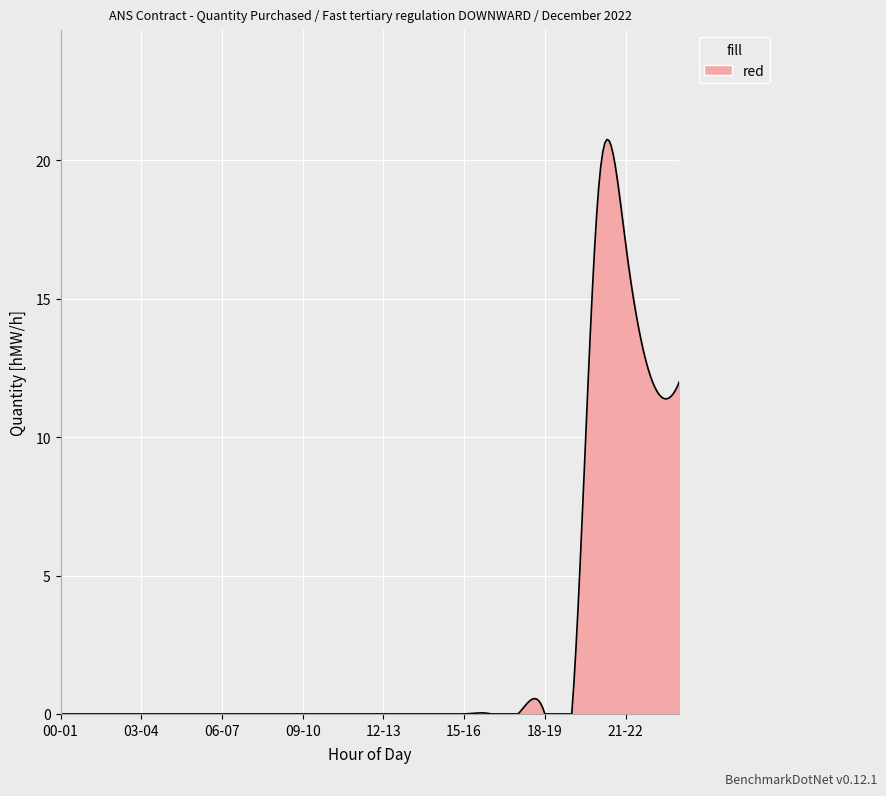

What is the maximum value shown in the chart?

20.8